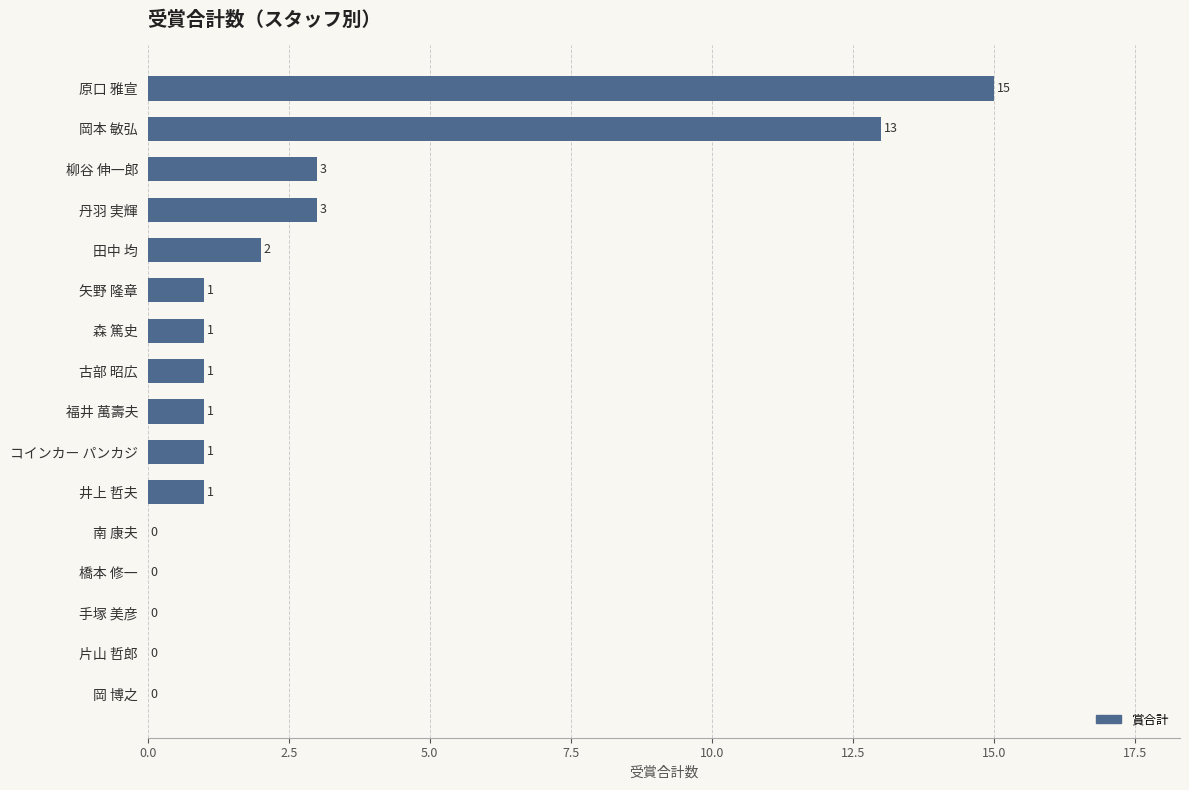

What is the greatest value displayed?

15